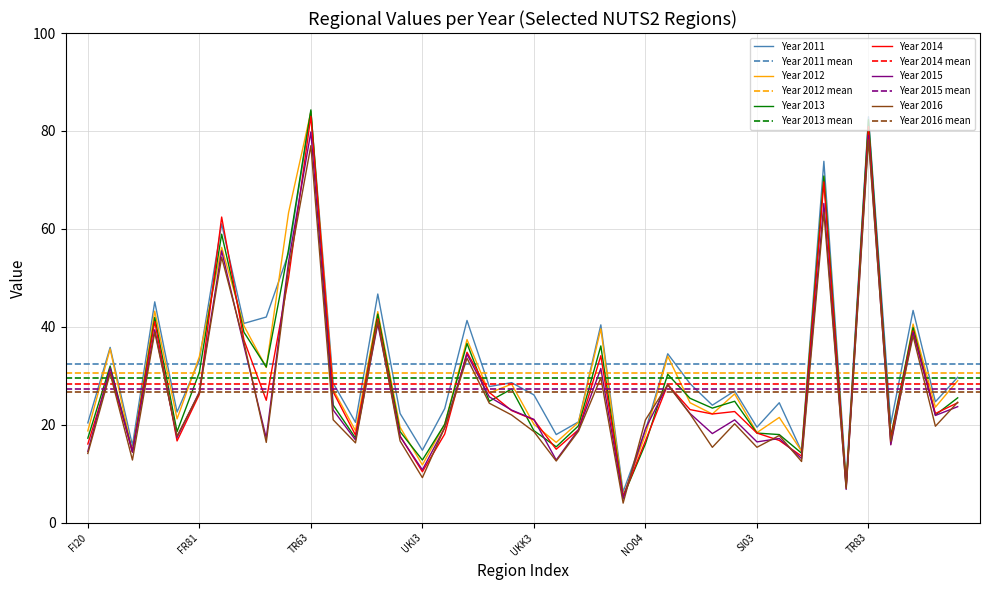

Which series ends up on top after the final intersection of Year 2016 and Year 2011?

Year 2011